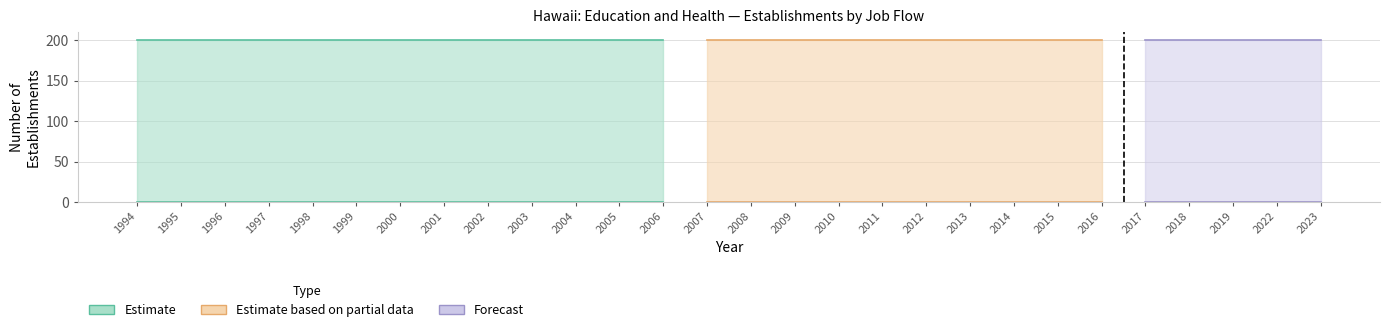

Does the chart display data point markers on the line(s)?

No